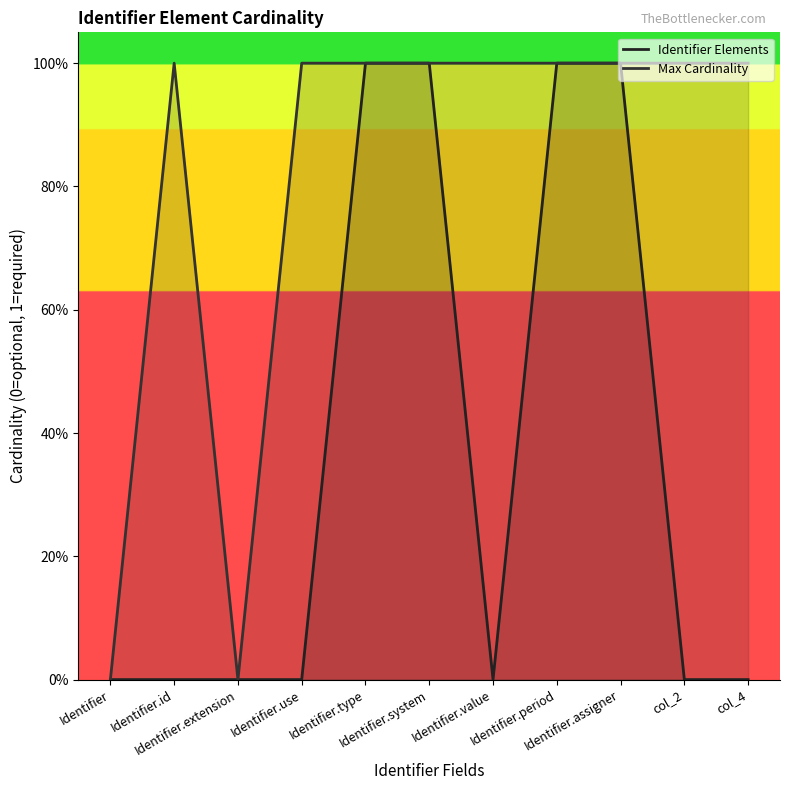

True or false: Max Cardinality and Identifier Elements cross at least once.

False